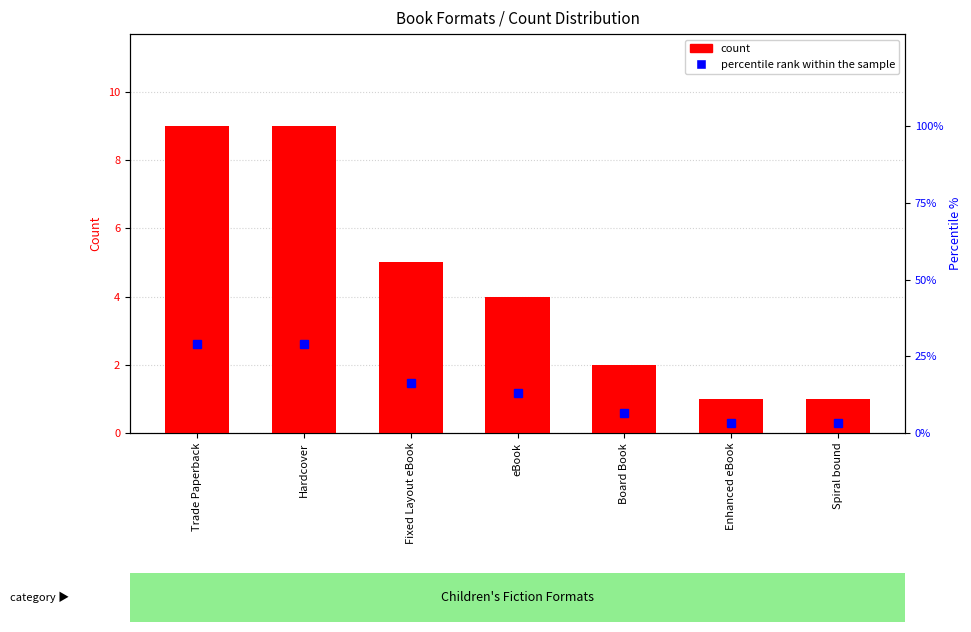

Is it true that percentile rank within the sample equals 1.4 at Enhanced eBook?

False